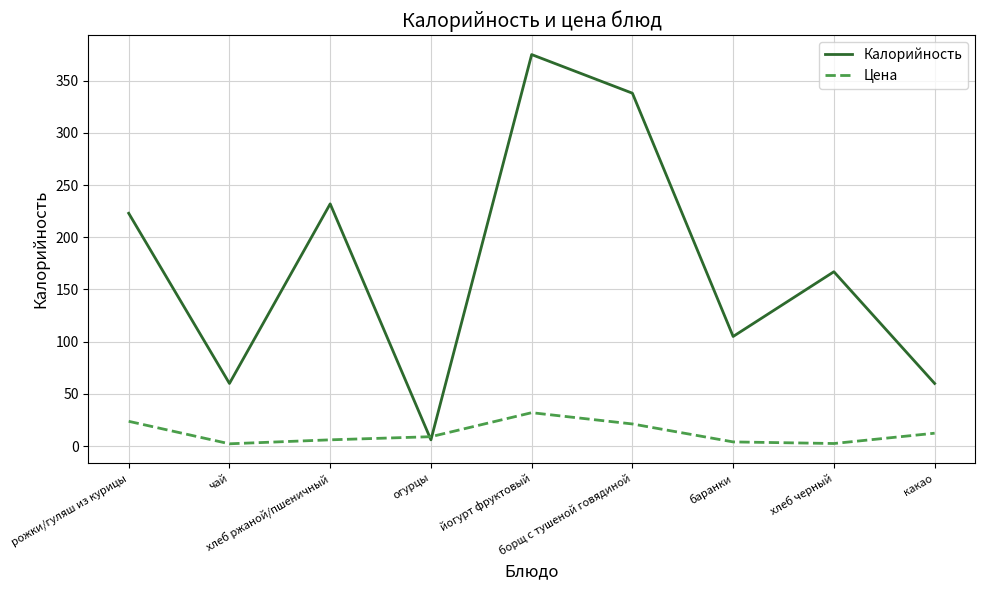

At хлеб ржаной/пшеничный, list the series in order from largest to smallest.

Калорийность, Цена